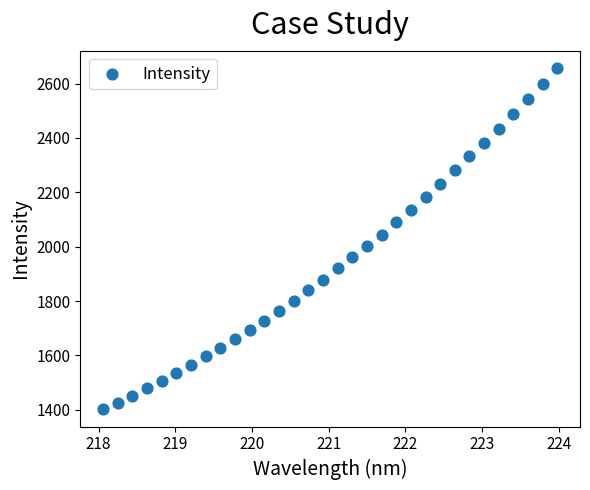

What is the range of X values (max minus min)?

5.9